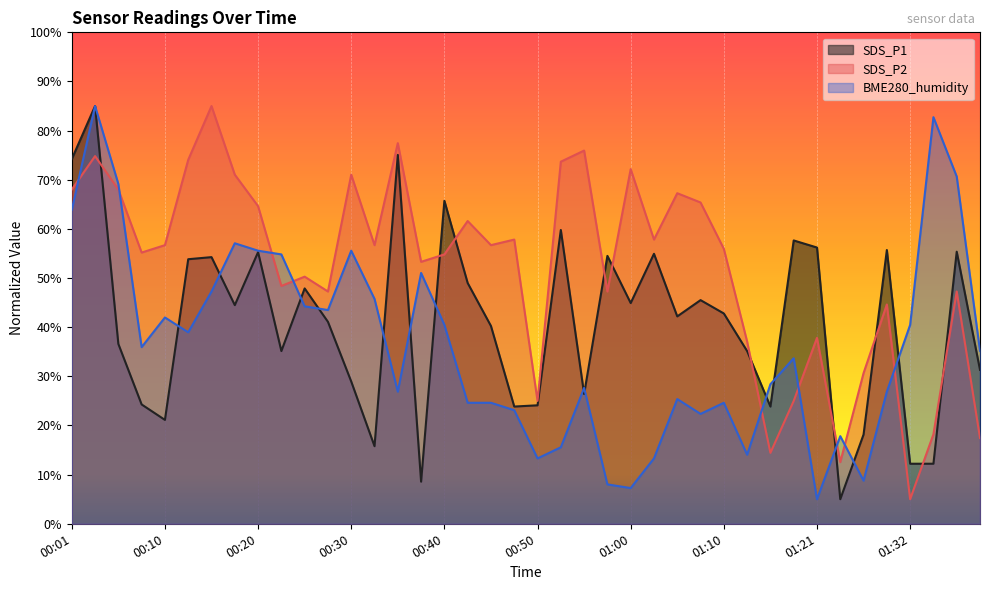

In SDS_P1, how many points are lower than both neighbors (excluding endpoints)?

11